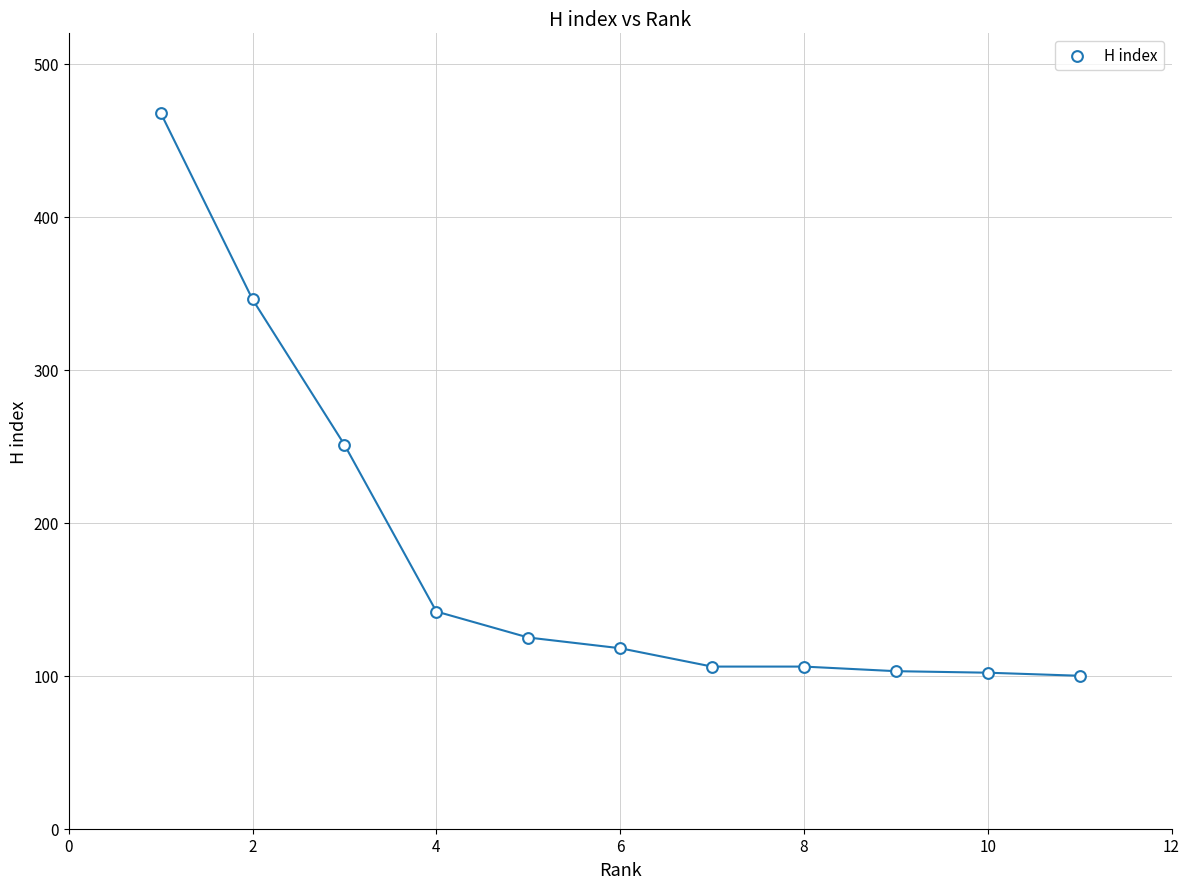

What Y value in the scatter plot is closest to 284?

251